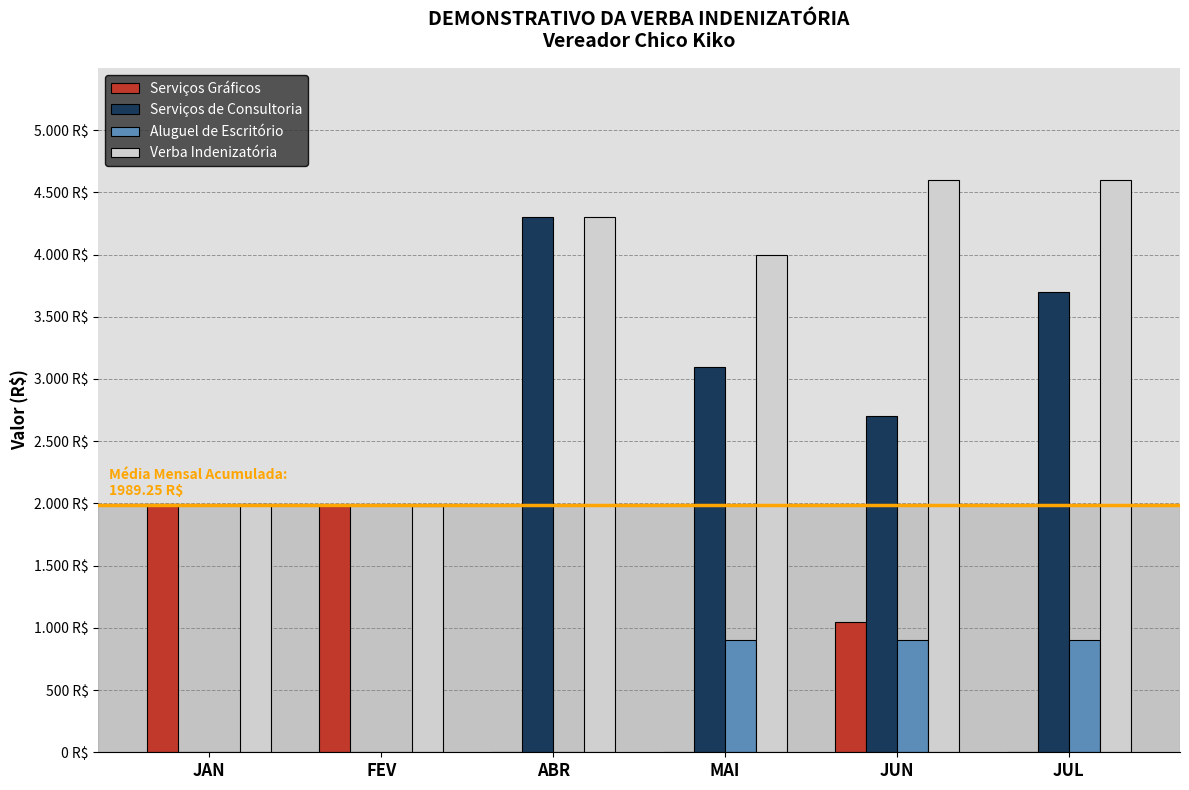

What is the difference between the maximum and second lowest values in the Serviços Gráficos series?

1998.5